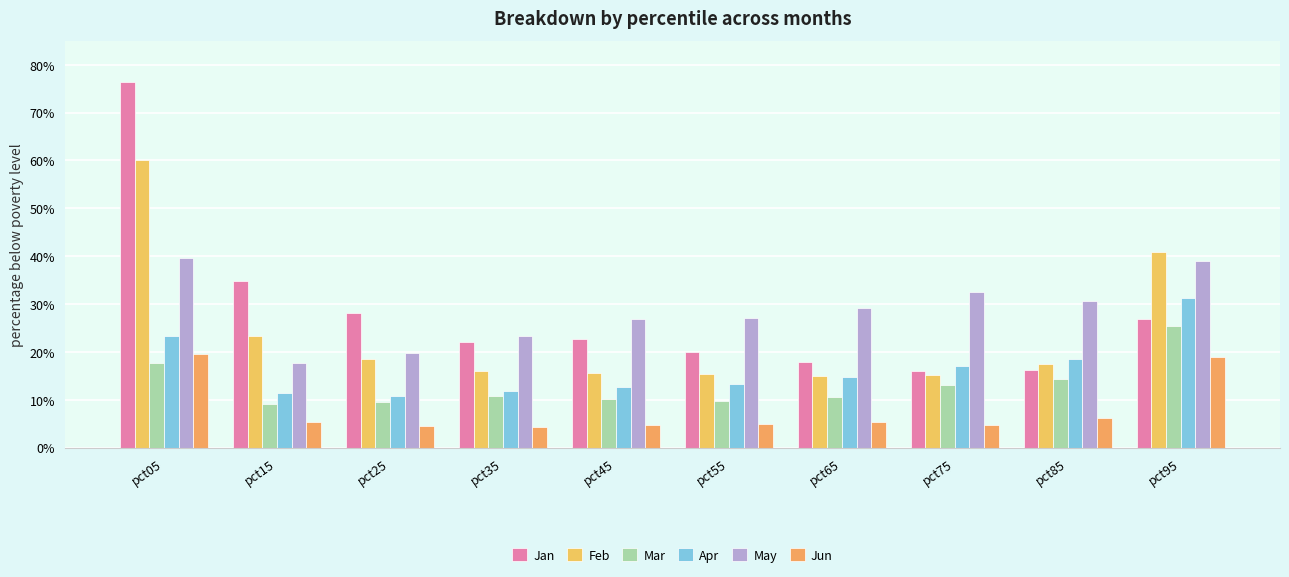

What is the value of the Jan bar at the 7th from the left?

0.2